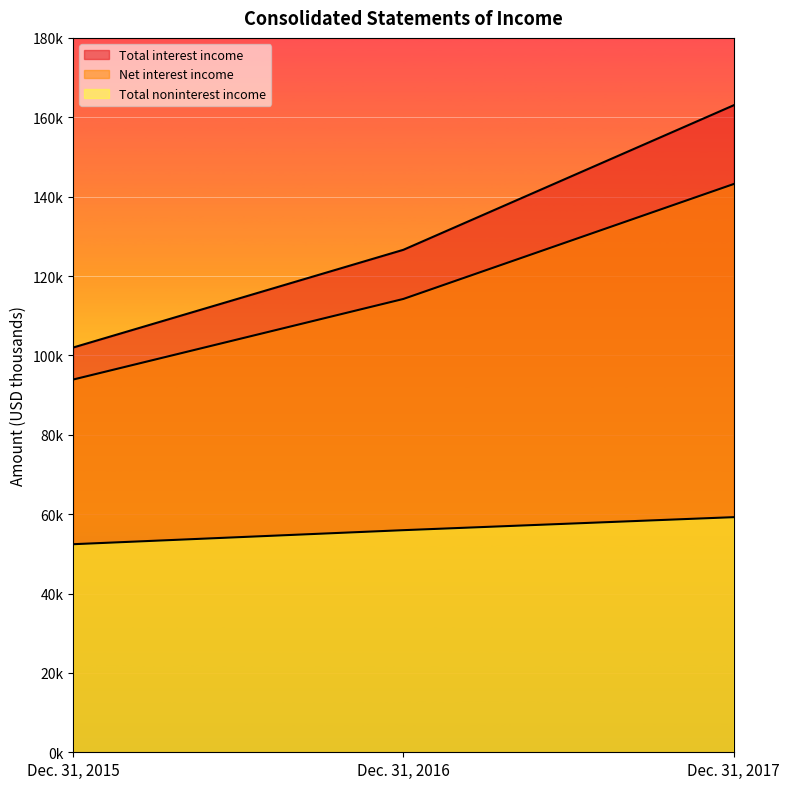

Reading left to right, list all the values displayed in this chart.

Total interest income: Dec. 31, 2015=101983	Dec. 31, 2016=126607	Dec. 31, 2017=163015
Net interest income: Dec. 31, 2015=93918	Dec. 31, 2016=114225	Dec. 31, 2017=143176
Total noninterest income: Dec. 31, 2015=52425	Dec. 31, 2016=55963	Dec. 31, 2017=59240